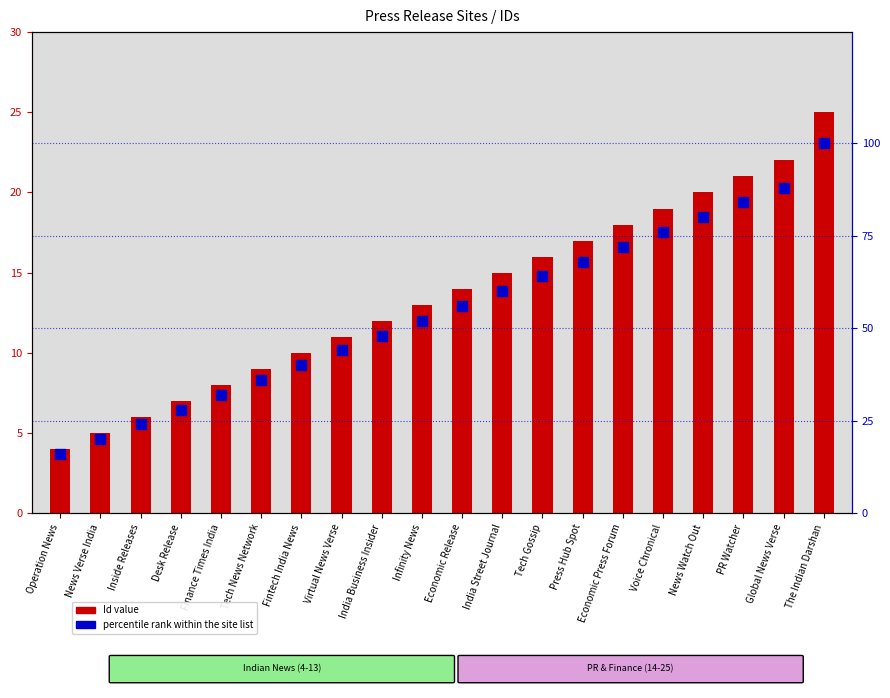

Which series reaches the maximum Y coordinate?

percentile rank within the site list